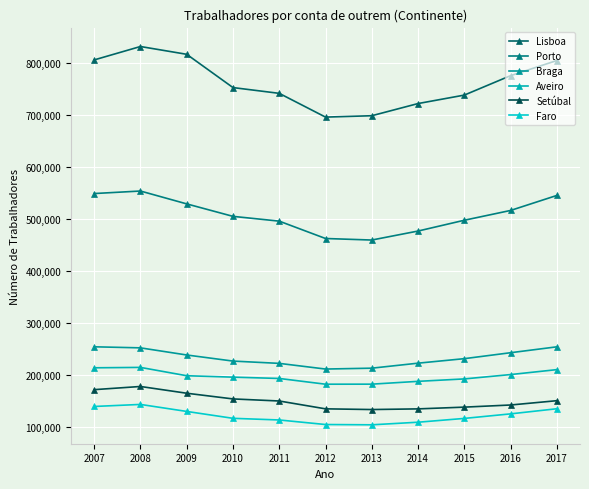

How many distinct data groups are displayed?

6